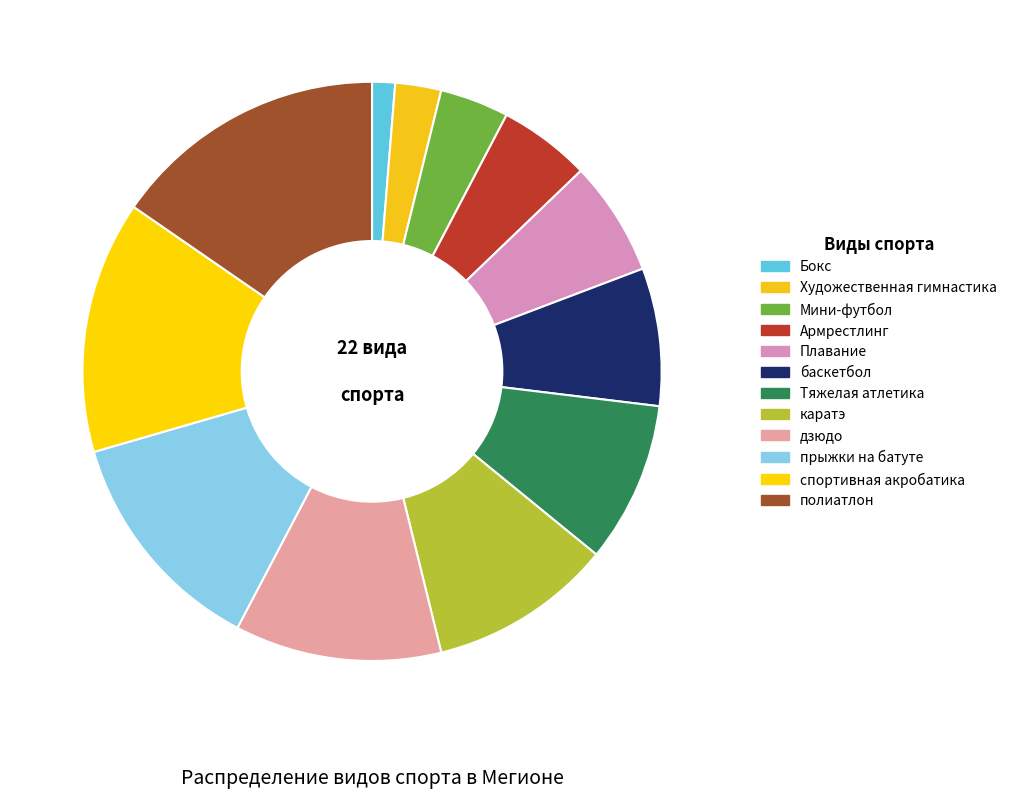

Which category has the biggest portion of the pie?

полиатлон